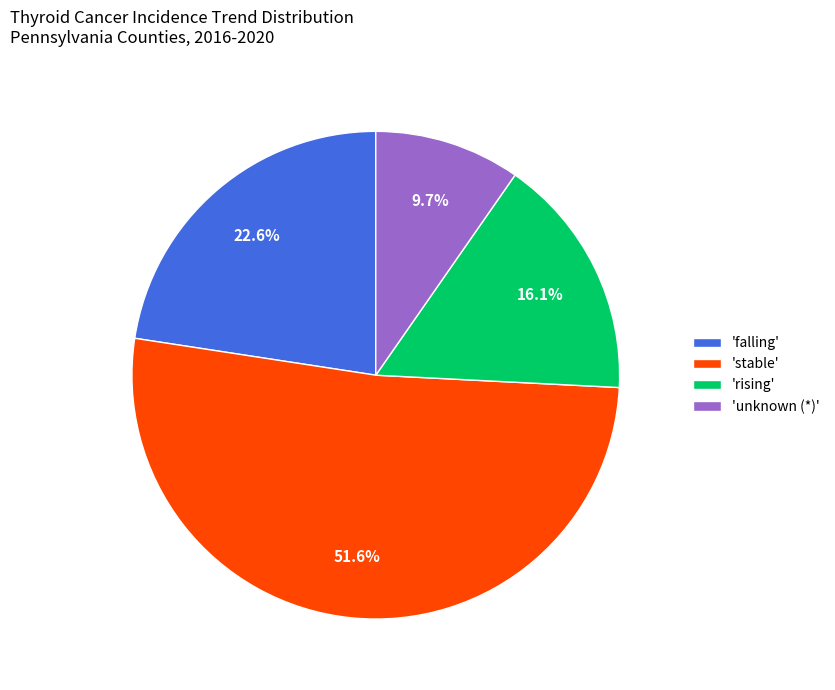

Which slice is the smallest?

'unknown (*)'